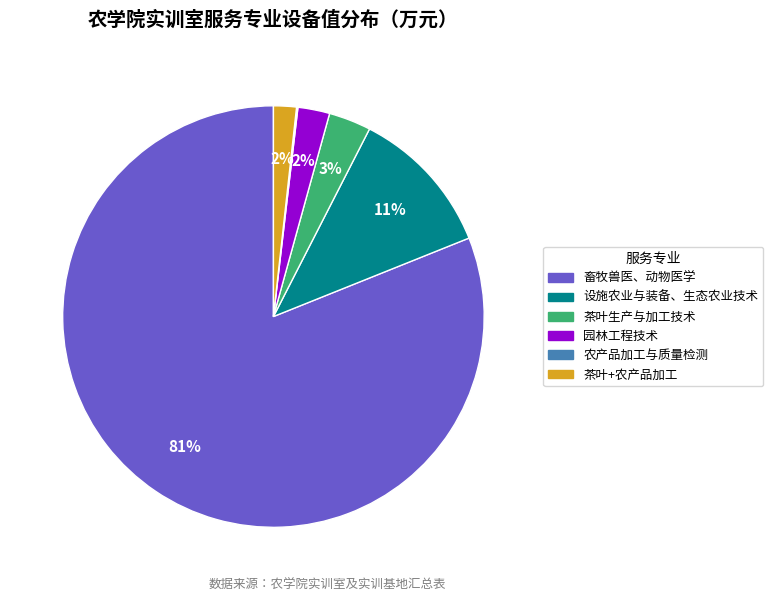

Is there any slice that represents more than half of the pie?

Yes